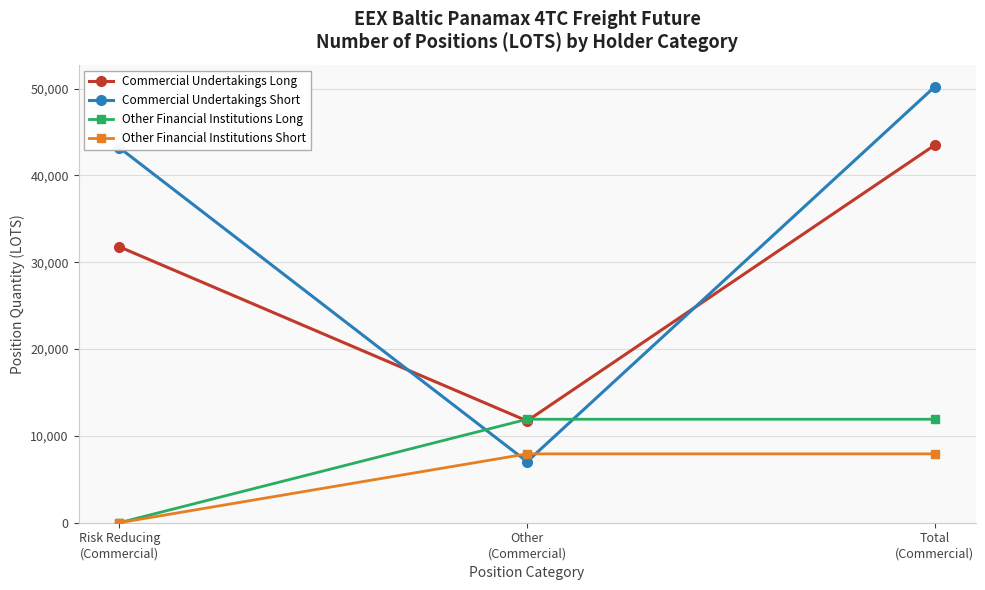

What is the label of the 3rd point from the left?

Total
(Commercial)